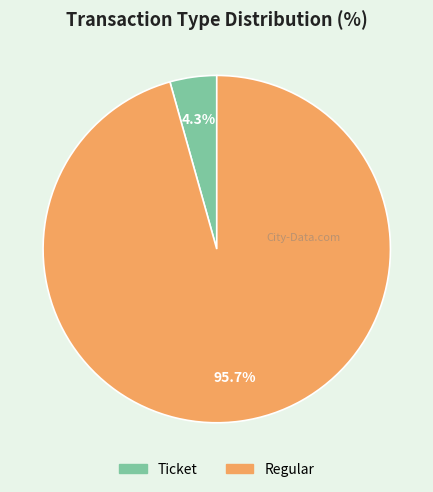

Is the sum of Ticket and Regular greater than half?

Yes